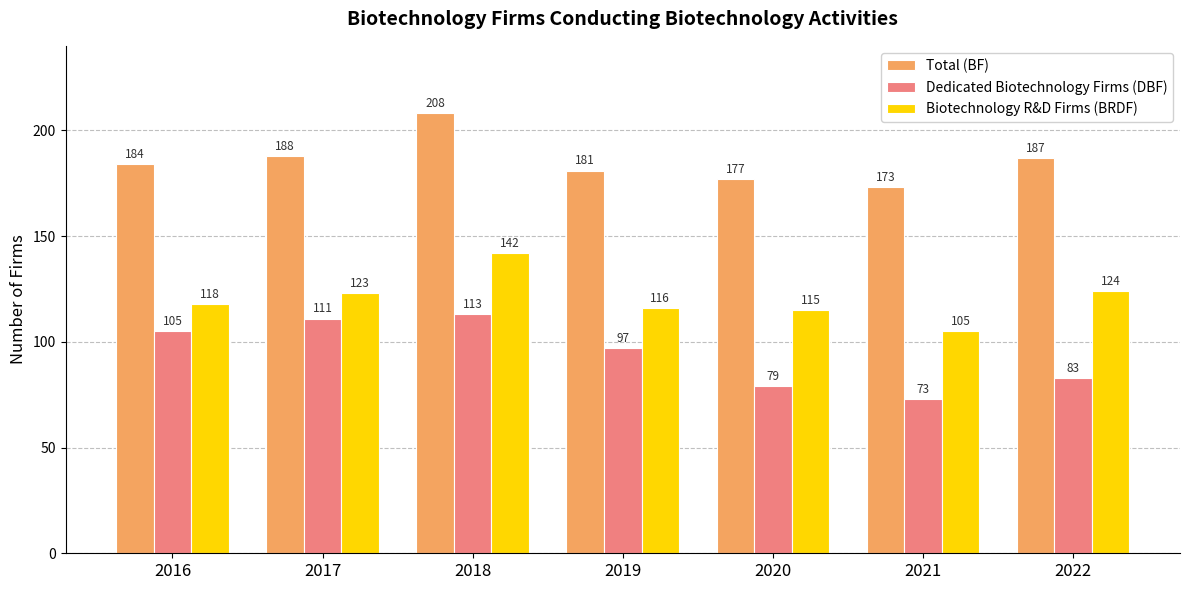

What is the lowest value of the Total (BF) series?

173